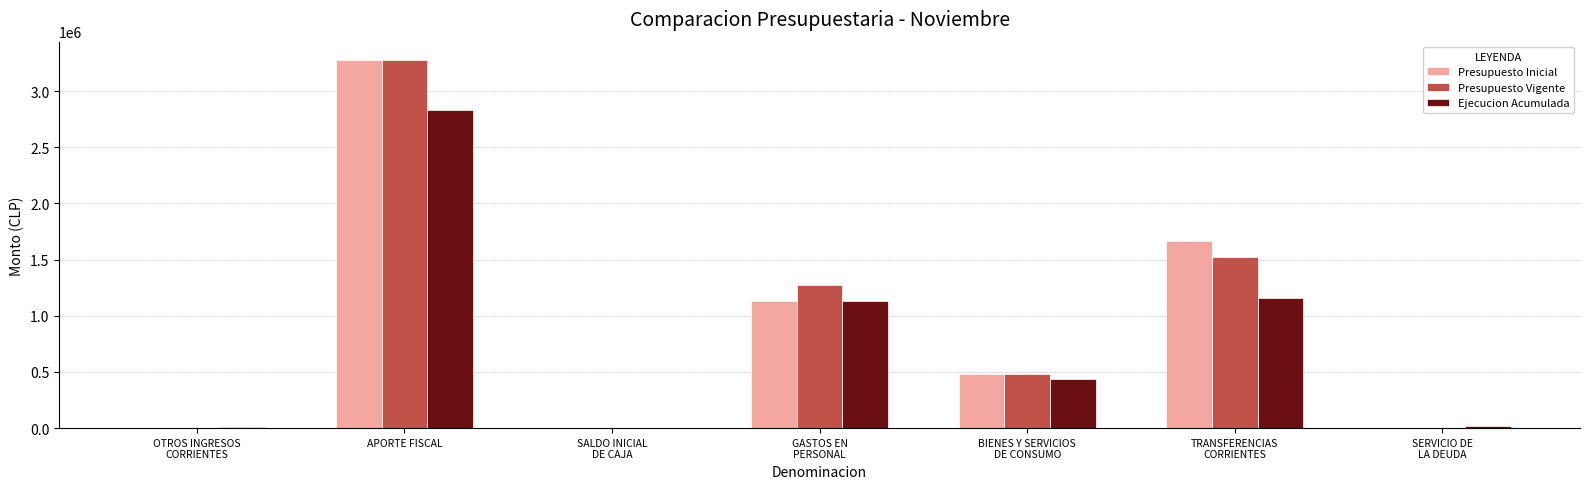

What is the total value across all series at SALDO INICIAL
DE CAJA?

20